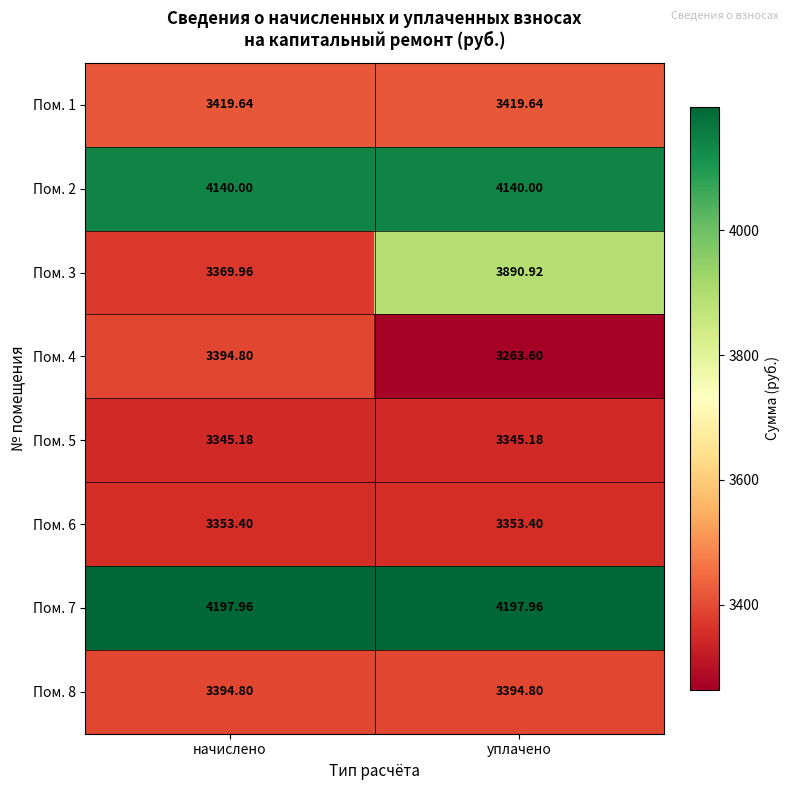

At which category is the sum across all series the highest?

уплачено